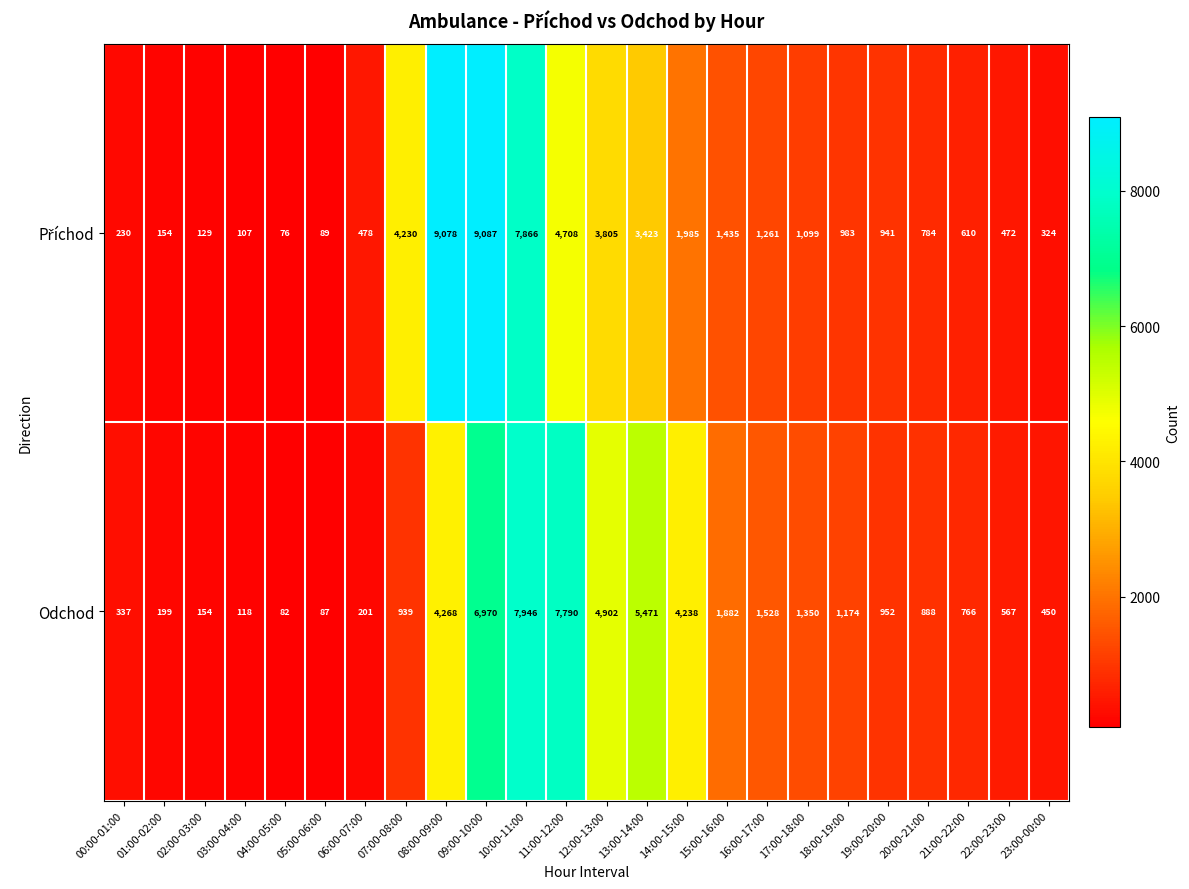

Where is Odchod nearest to the value 4014?

14:00-15:00